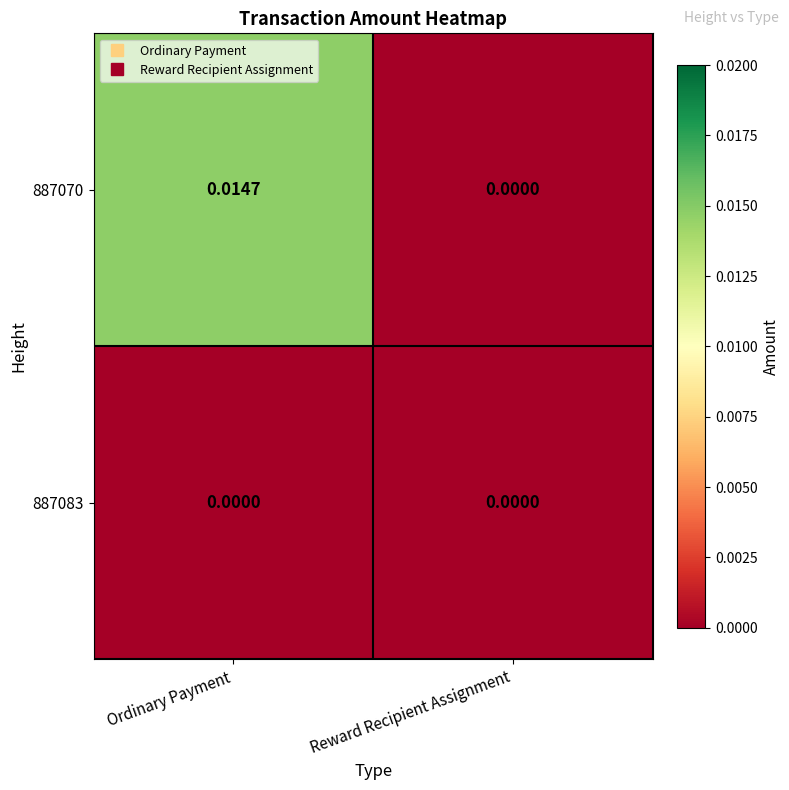

At Ordinary Payment, list the series in order from largest to smallest.

887070, 887083